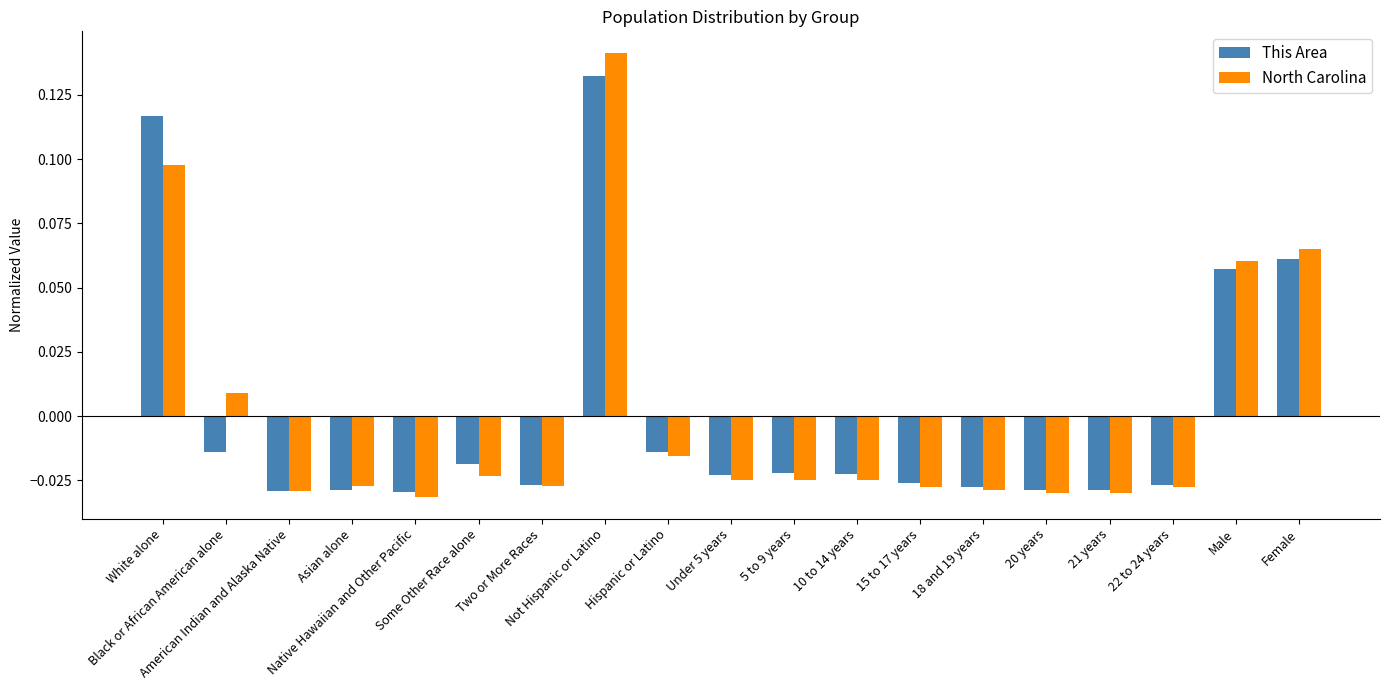

Count the number of categories in the chart.

19